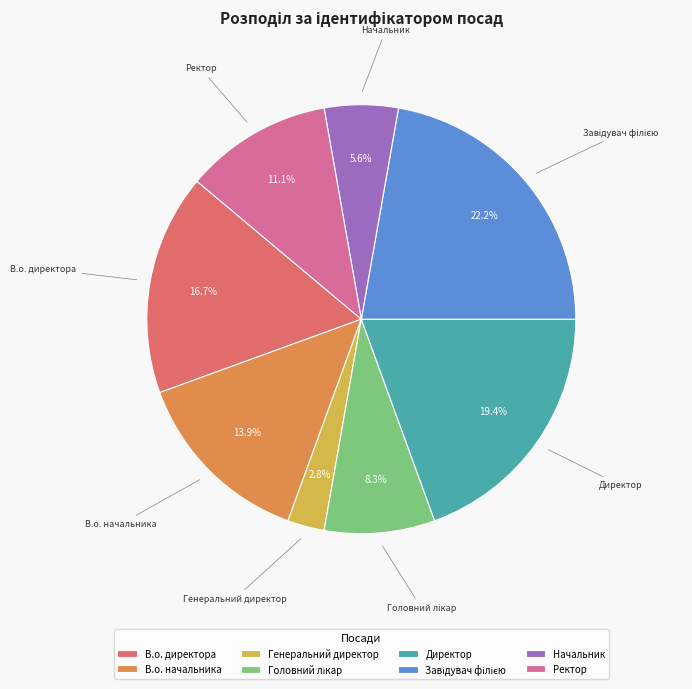

Does Ректор represent more than half of the total?

No